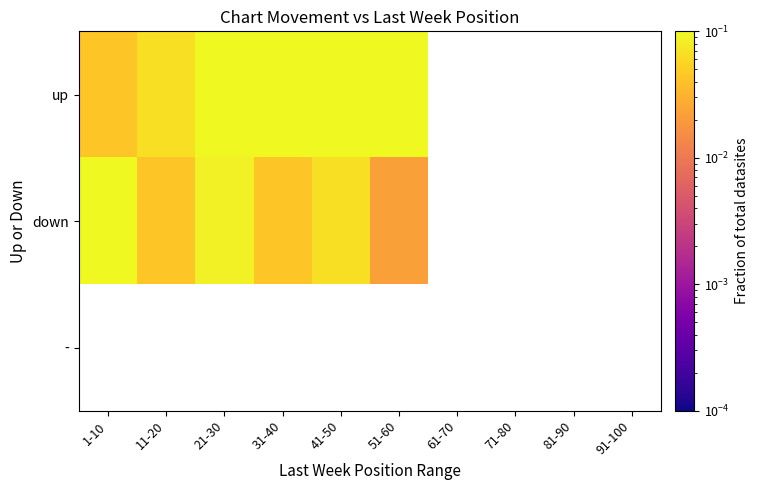

At which category does the chart reach its minimum across all series?

51-60